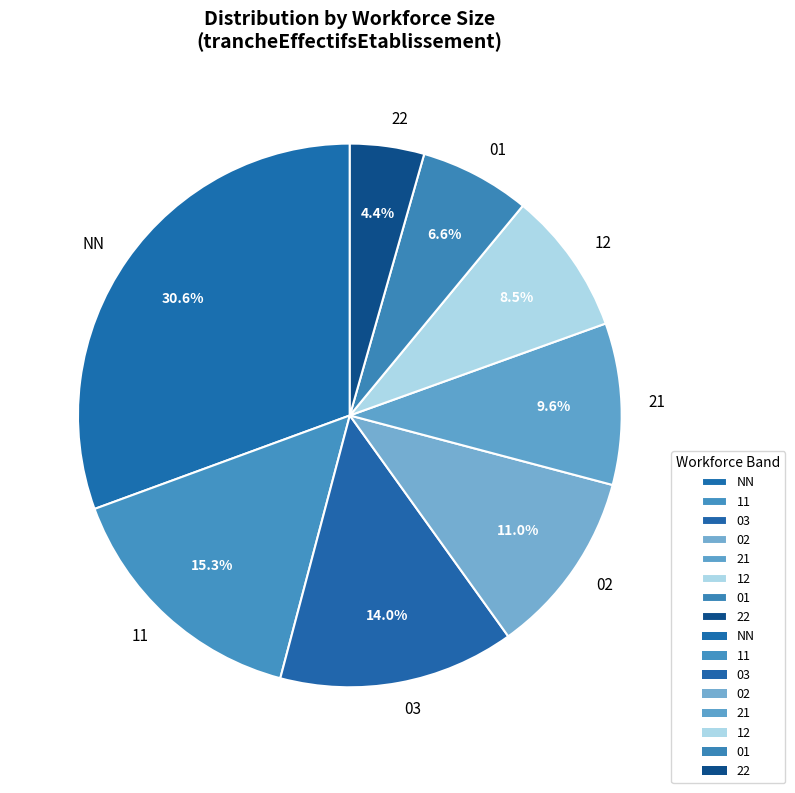

To the nearest percent, what percentage of the pie is 01?

7%